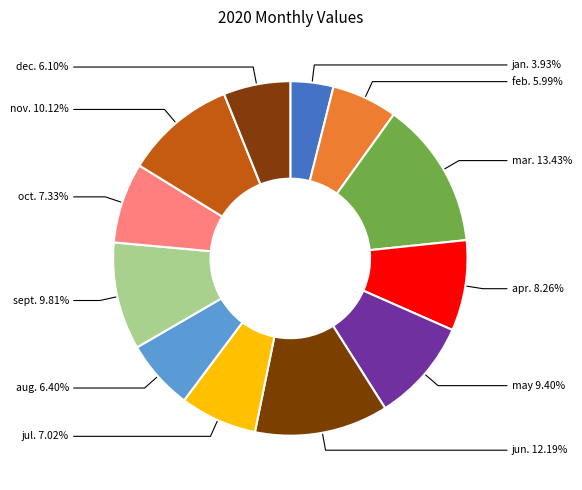

Is it true that dec. is 6% of the pie?

True